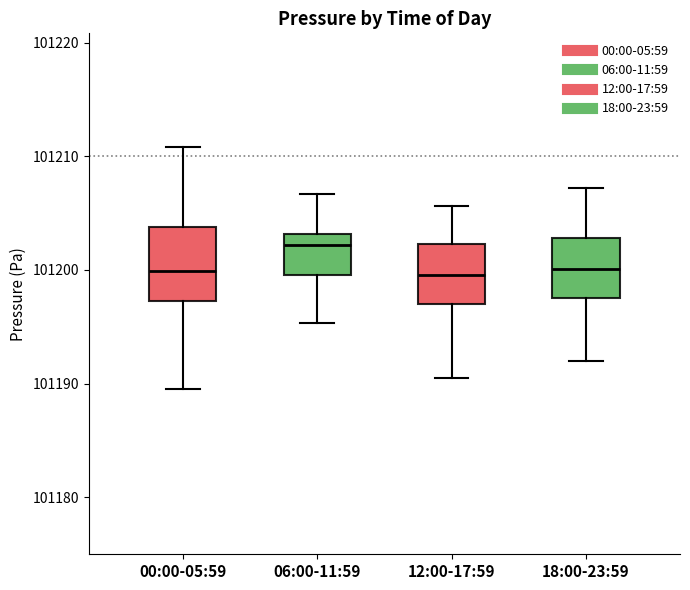

Which box's median line is the highest?

06:00-11:59